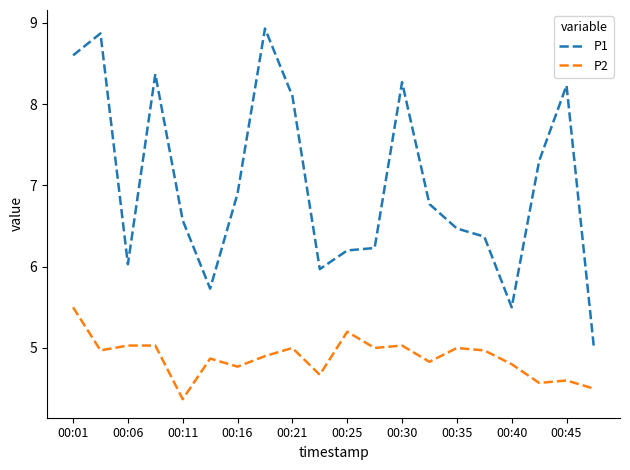

List the series in order of their overall mean, highest first.

P1, P2